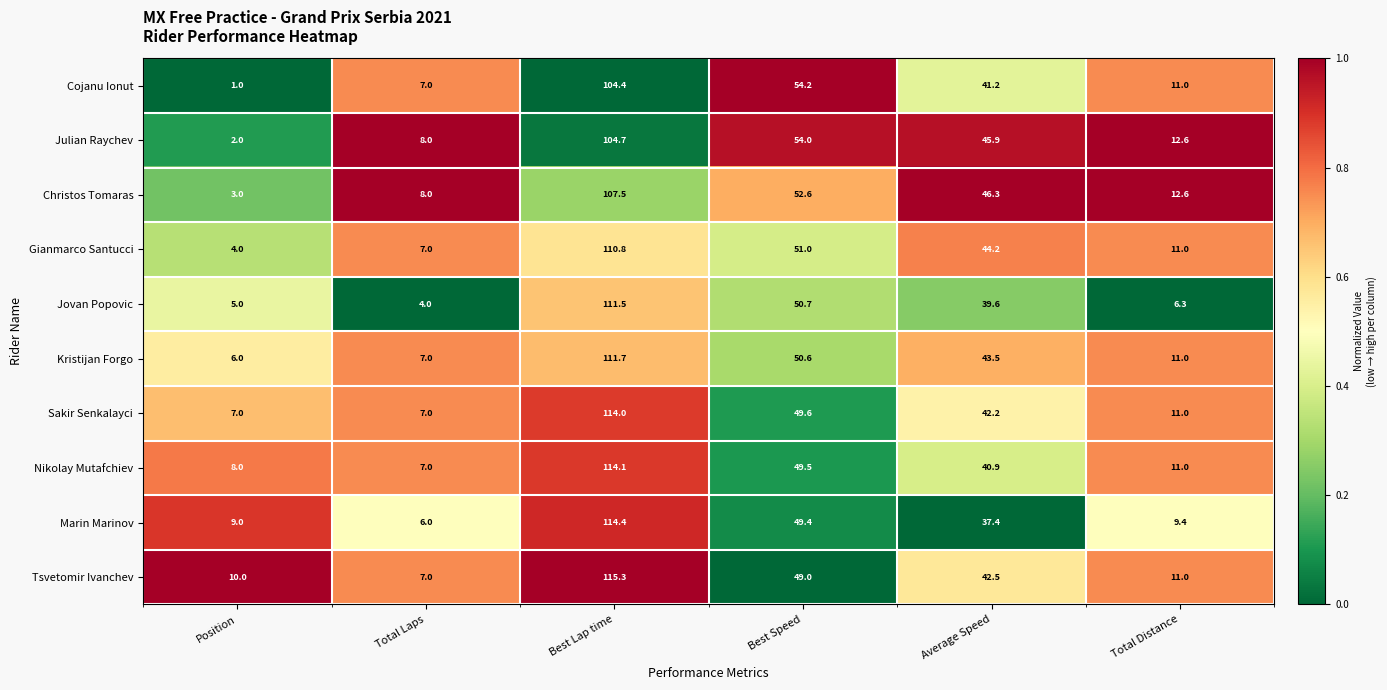

Is it true that Gianmarco Santucci equals 51.0 at Best Speed?

True